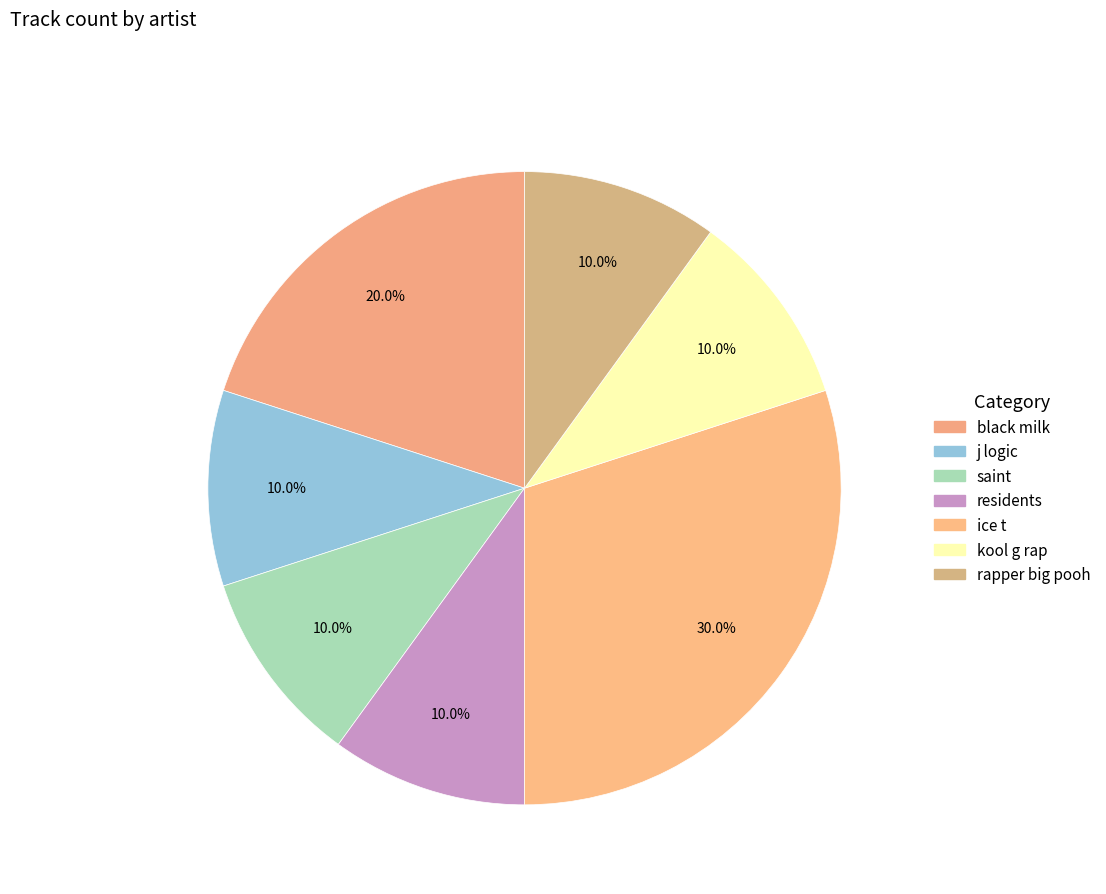

Does black milk represent more than half of the total?

No